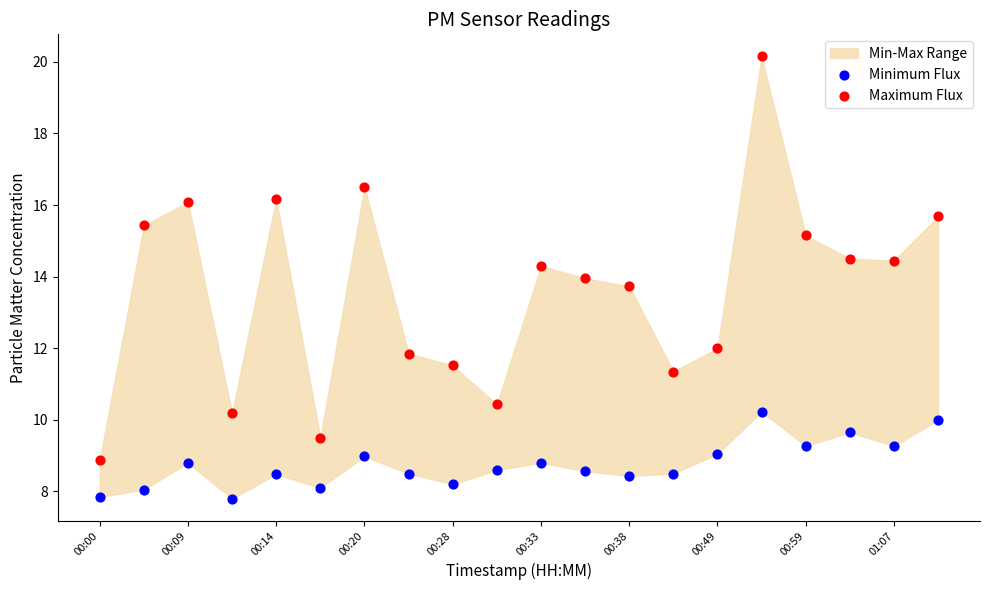

Which series has the widest spread of Y values?

Maximum Flux